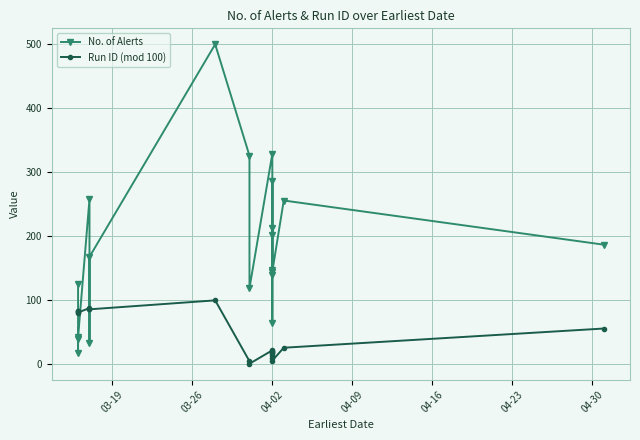

True or false: Run ID (mod 100) has a value of 12 at 04-02.

False